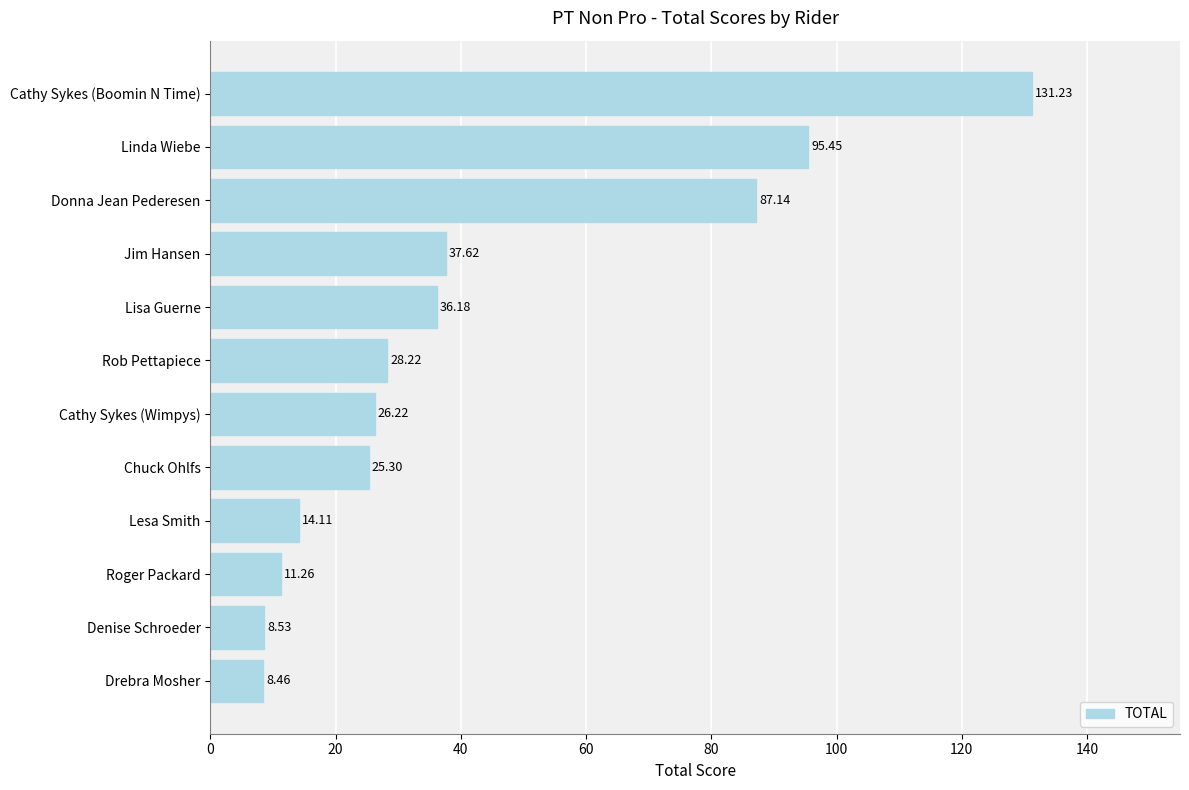

Between Lesa Smith and Cathy Sykes (Wimpys), which is larger?

Cathy Sykes (Wimpys)